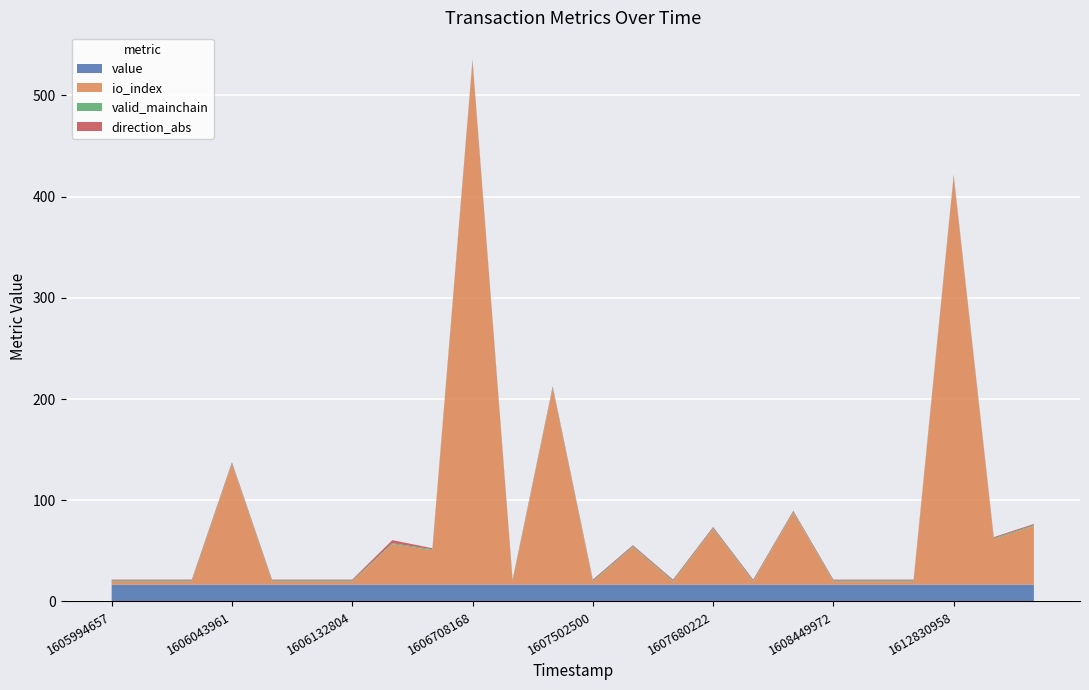

Reading right to left, list all the values displayed in this chart.

value: 1614336881=16.6	1613326330=16.6	1612830958=16.6	1610025418=16.6	1609800512=16.6	1608449972=16.6	1607854373=16.6	1607803935=16.6	1607680222=16.6	1607586264=16.6	1607540817=16.6	1607502500=16.6	1607061283=16.6	1606983202=16.6	1606708168=16.6	1606202955=16.6	1606148036=16.6	1606132804=16.6	1606109465=16.6	1606082588=16.6	1606043961=16.6	1606029830=16.6	1606014254=16.6	1605994657=16.6
io_index: 1614336881=58.0	1613326330=45.0	1612830958=403.0	1610025418=3.0	1609800512=3.0	1608449972=3.0	1607854373=71.0	1607803935=3.0	1607680222=55.0	1607586264=3.0	1607540817=37.0	1607502500=3.0	1607061283=194.0	1606983202=3.0	1606708168=517.0	1606202955=34.0	1606148036=40.0	1606132804=3.0	1606109465=3.0	1606082588=3.0	1606043961=119.0	1606029830=3.0	1606014254=3.0	1605994657=3.0
valid_mainchain: 1614336881=1.0	1613326330=1.0	1612830958=1.0	1610025418=1.0	1609800512=1.0	1608449972=1.0	1607854373=1.0	1607803935=1.0	1607680222=1.0	1607586264=1.0	1607540817=1.0	1607502500=1.0	1607061283=1.0	1606983202=1.0	1606708168=1.0	1606202955=1.0	1606148036=1.0	1606132804=1.0	1606109465=1.0	1606082588=1.0	1606043961=1.0	1606029830=1.0	1606014254=1.0	1605994657=1.0
direction_abs: 1614336881=1.0	1613326330=1.0	1612830958=1.0	1610025418=1.0	1609800512=1.0	1608449972=1.0	1607854373=1.0	1607803935=1.0	1607680222=1.0	1607586264=1.0	1607540817=1.0	1607502500=1.0	1607061283=1.0	1606983202=1.0	1606708168=1.0	1606202955=1.0	1606148036=3.0	1606132804=1.0	1606109465=1.0	1606082588=1.0	1606043961=1.0	1606029830=1.0	1606014254=1.0	1605994657=1.0